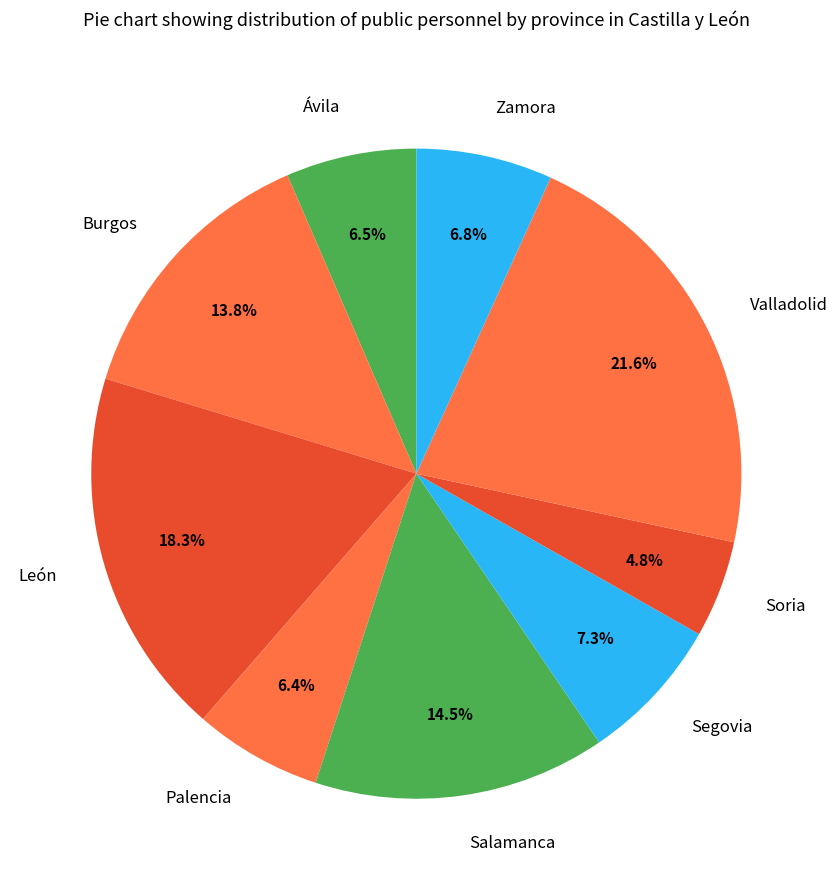

Do Soria and Ávila together represent more than half of the pie?

No